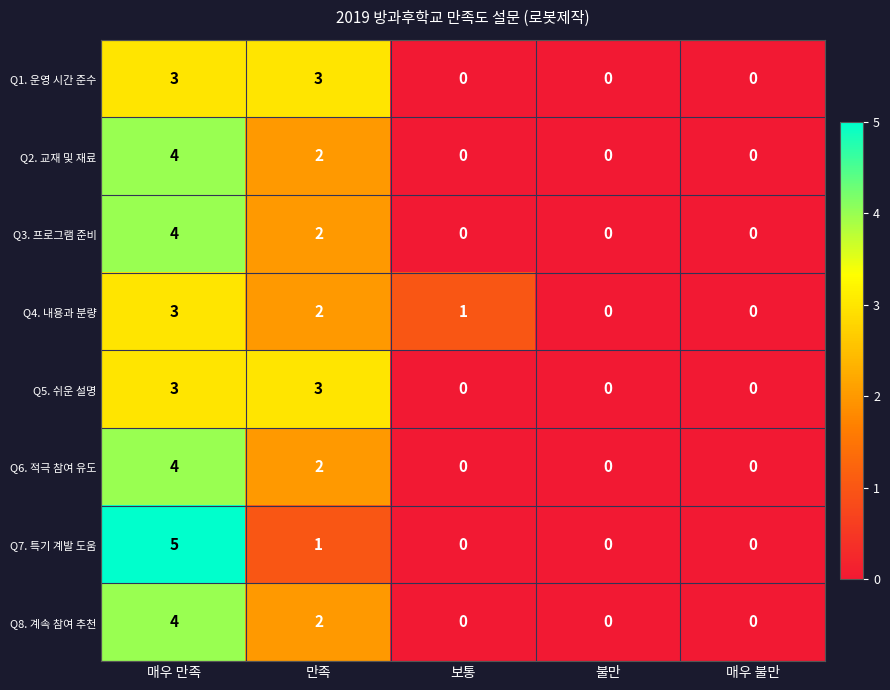

True or false: Q7. 특기 계발 도움 has a value of 2 at 매우 만족.

False